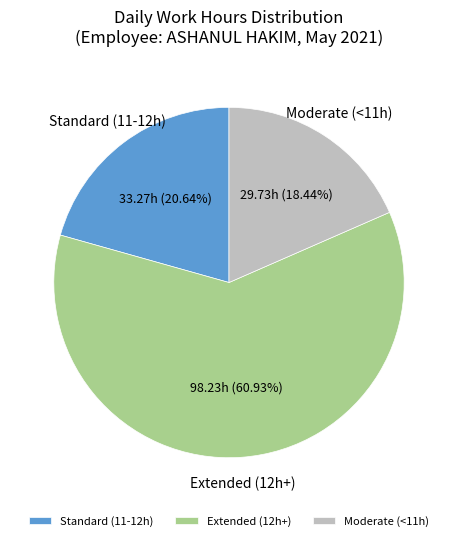

Between Moderate (<11h) and Extended (12h+), which is larger?

Extended (12h+)